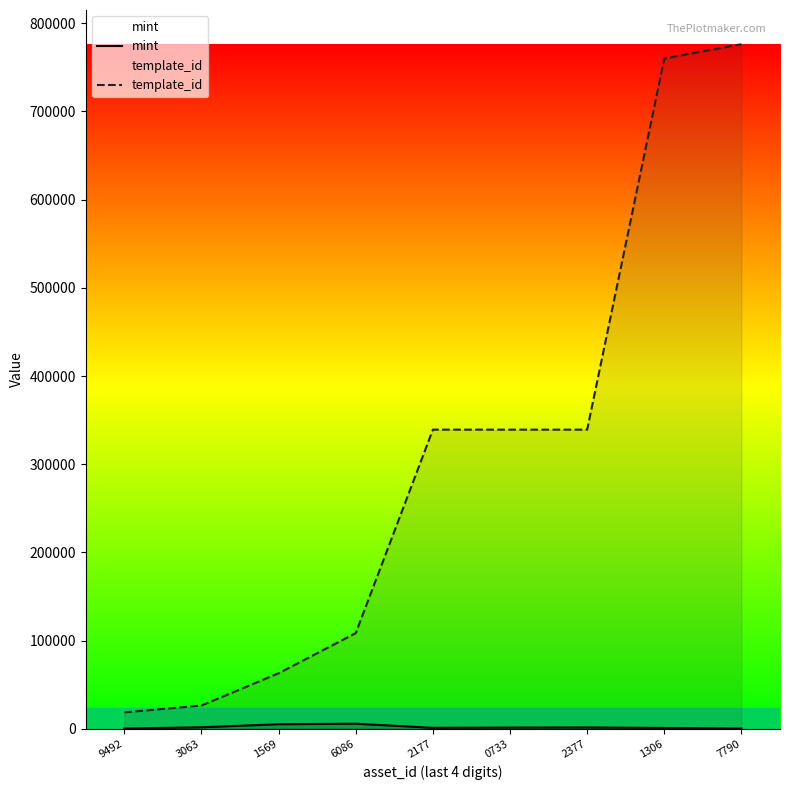

True or false: mint and template_id cross at least once.

False